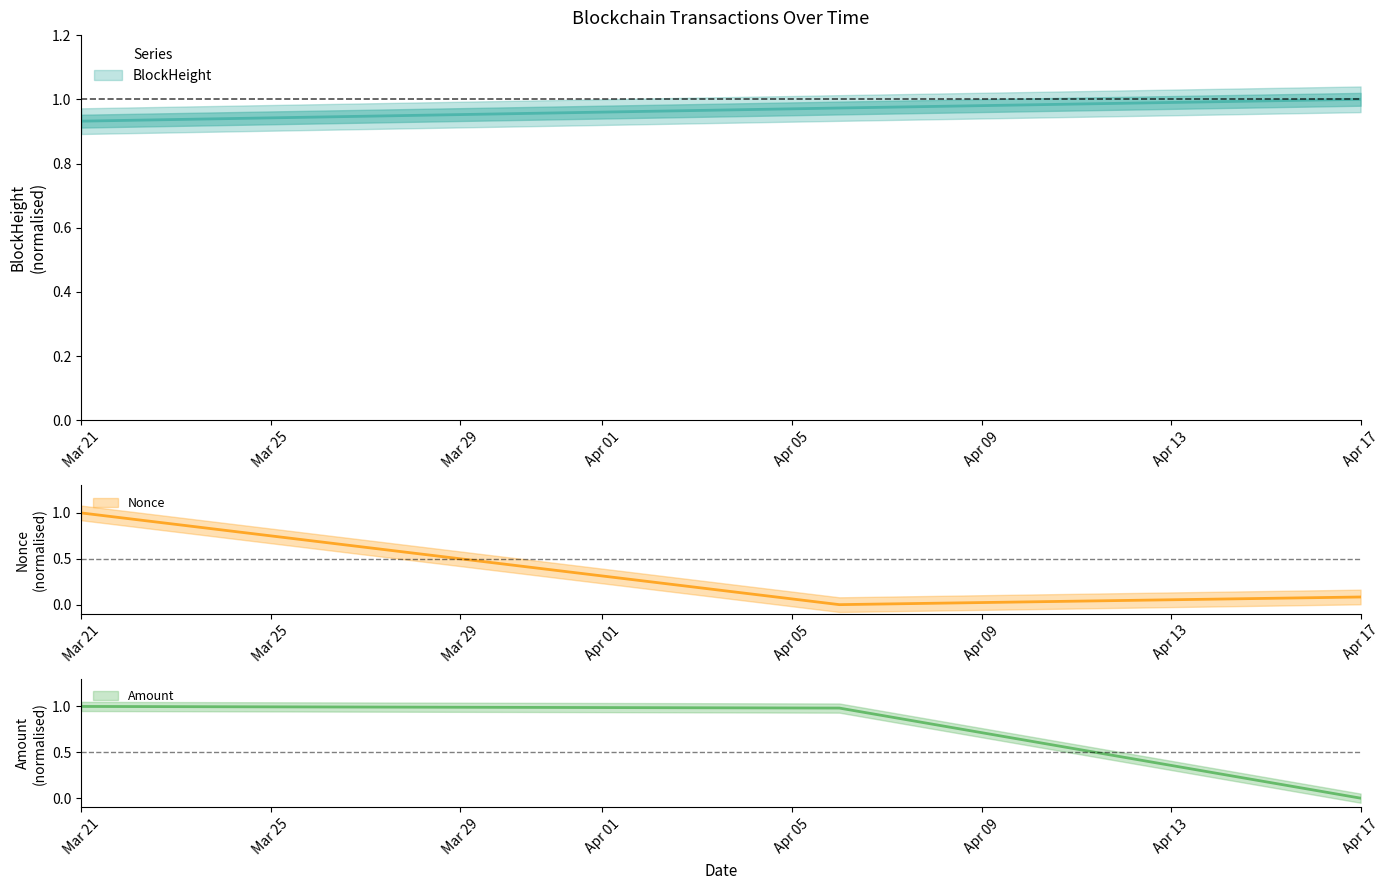

Which series has the largest total across all categories?

BlockHeight